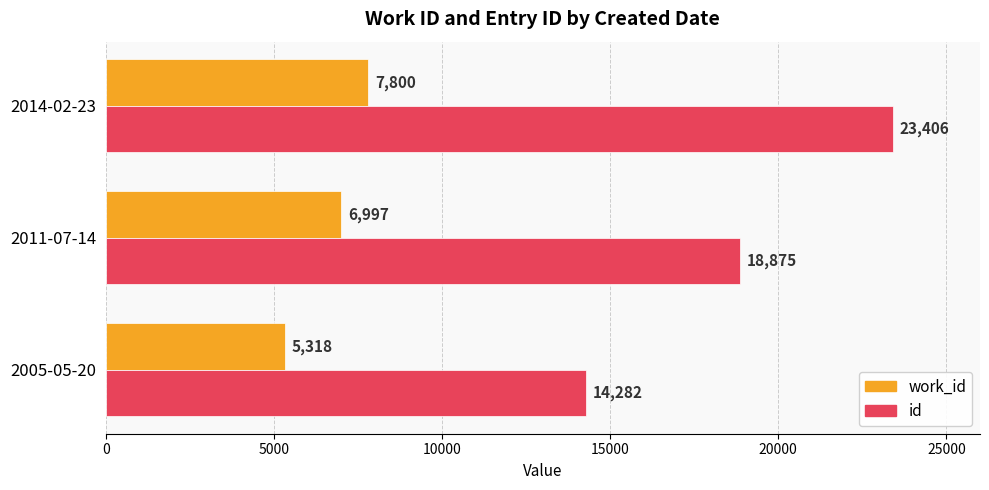

The id series shows 10274 at 2011-07-14. True or false?

False